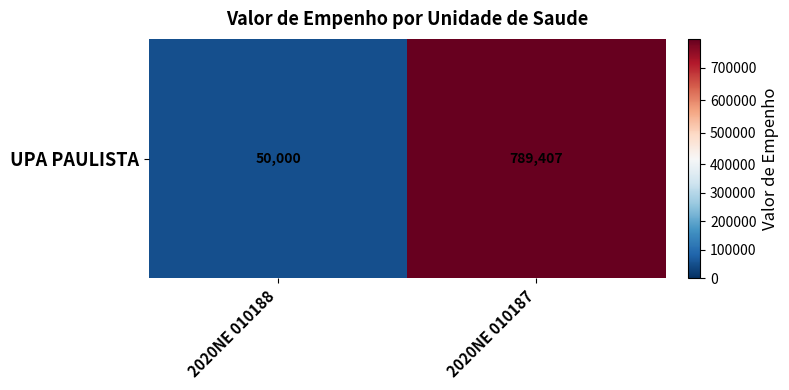

Rank the categories by value from highest to lowest.

2020NE 010187, 2020NE 010188